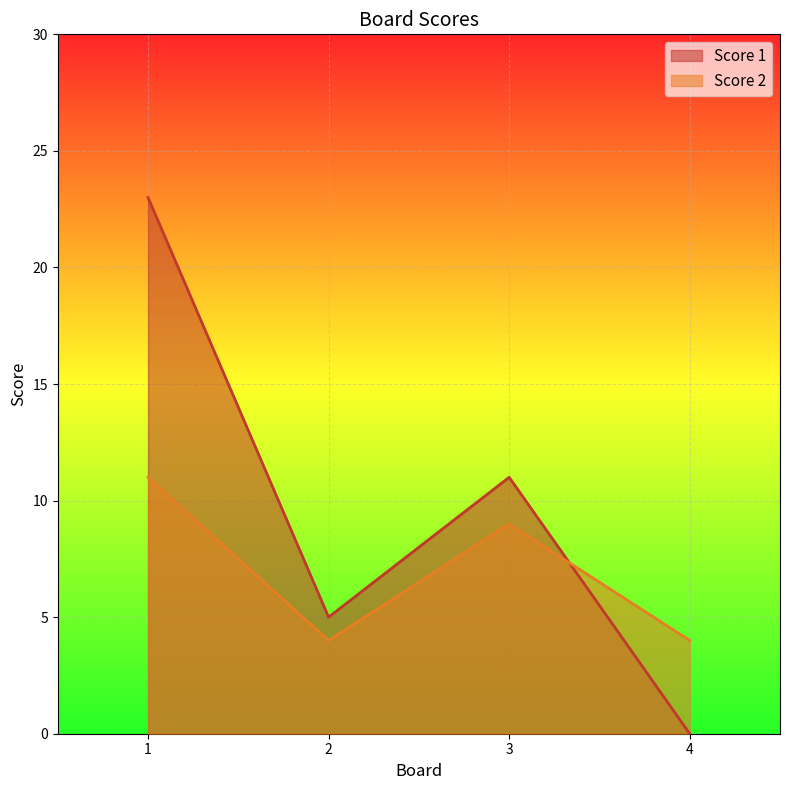

What are all the series names shown in the legend?

Score 1, Score 2